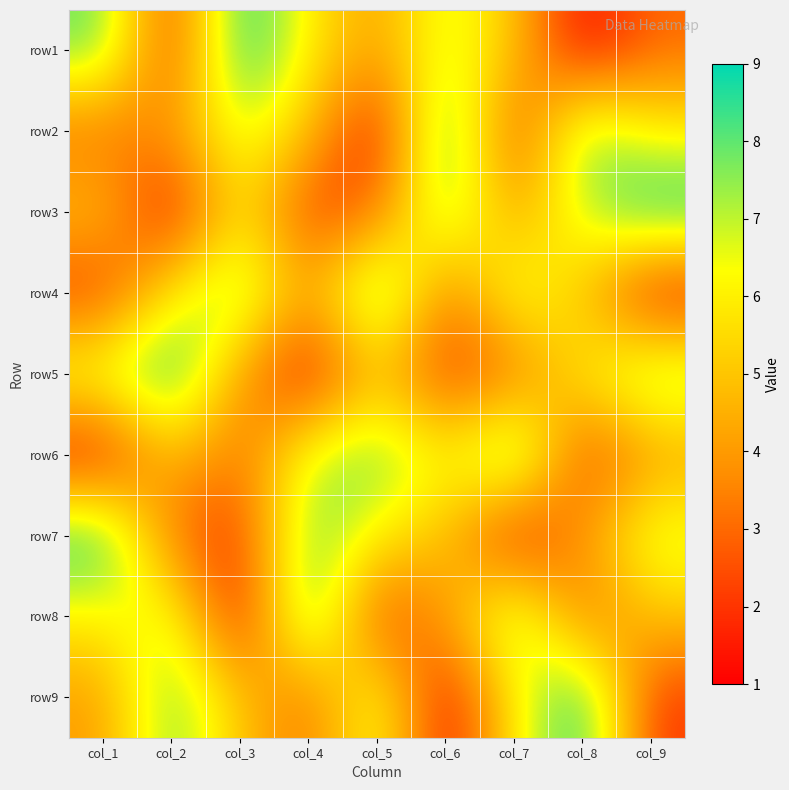

Between col_2 and col_4, which is larger?

col_4